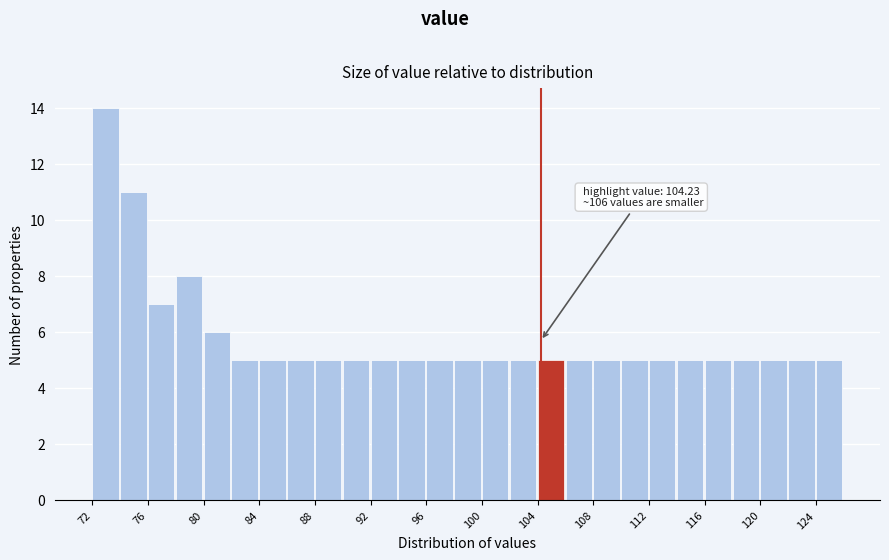

Over which range of the x-axis is the bar tallest?

72 to 74